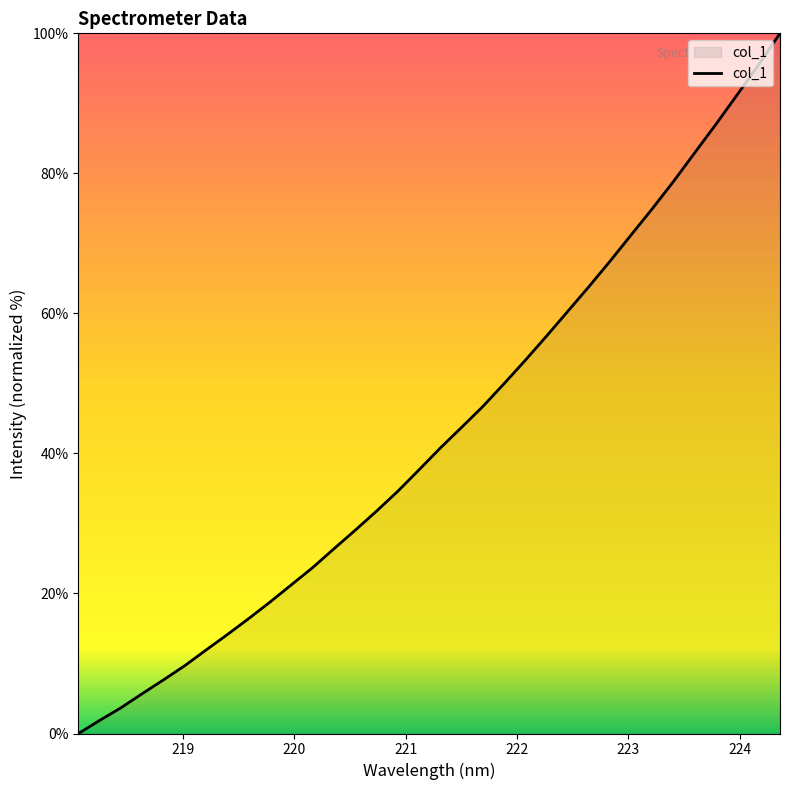

What is the difference between the maximum and minimum values?

100.0